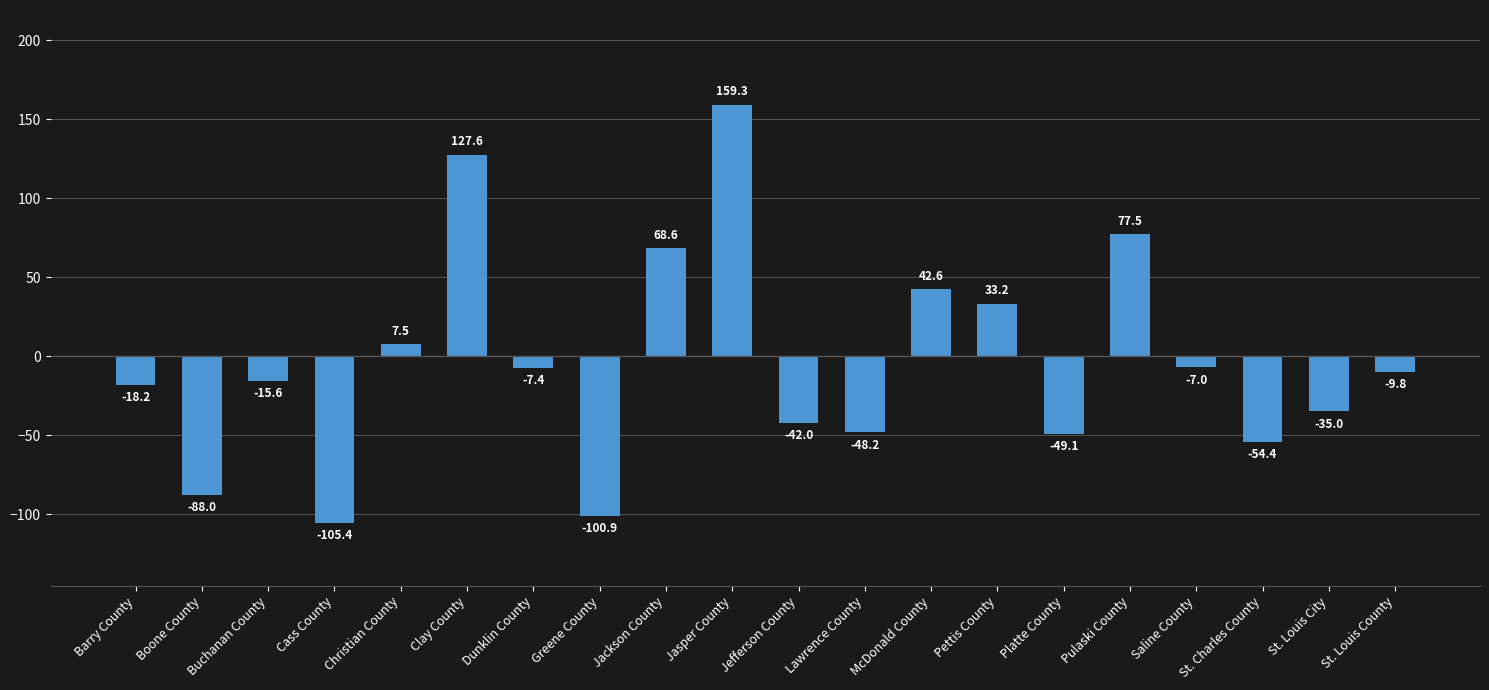

How many distinct data groups are displayed?

1